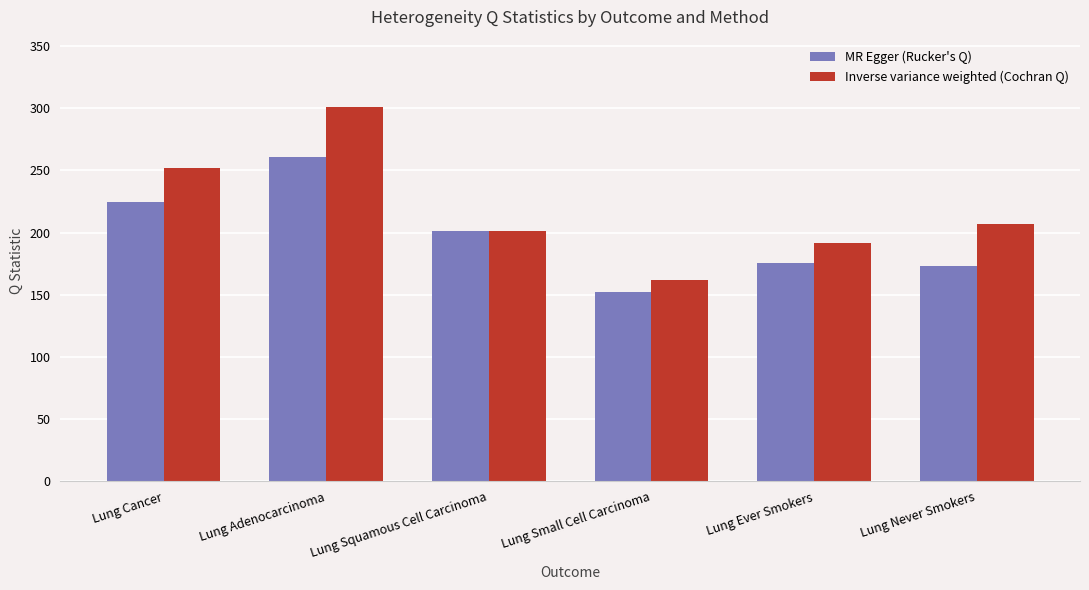

What is the label of the 4th bar from the right?

Lung Squamous Cell Carcinoma